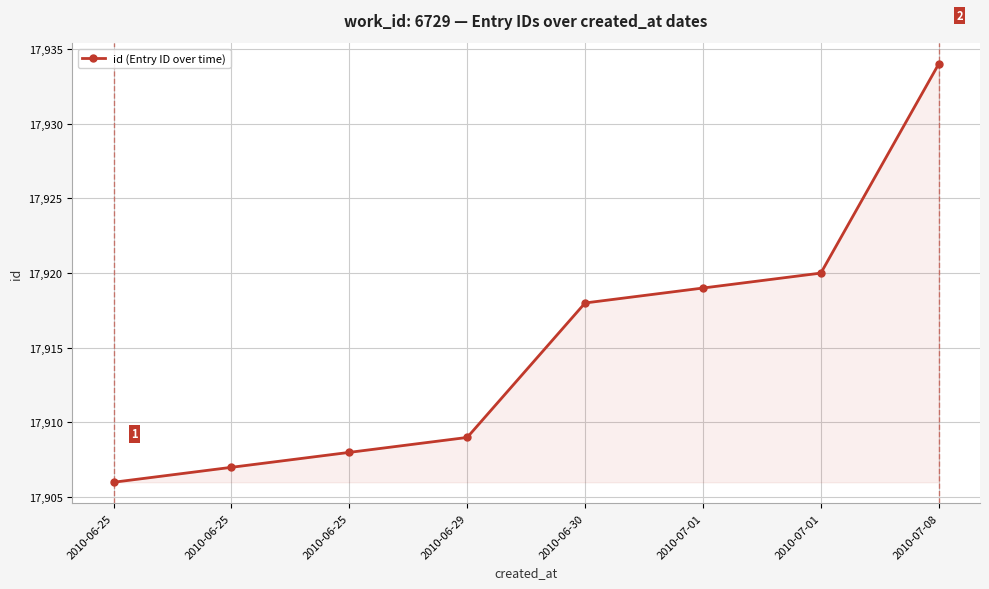

What is the difference between the second highest and second lowest values?

13